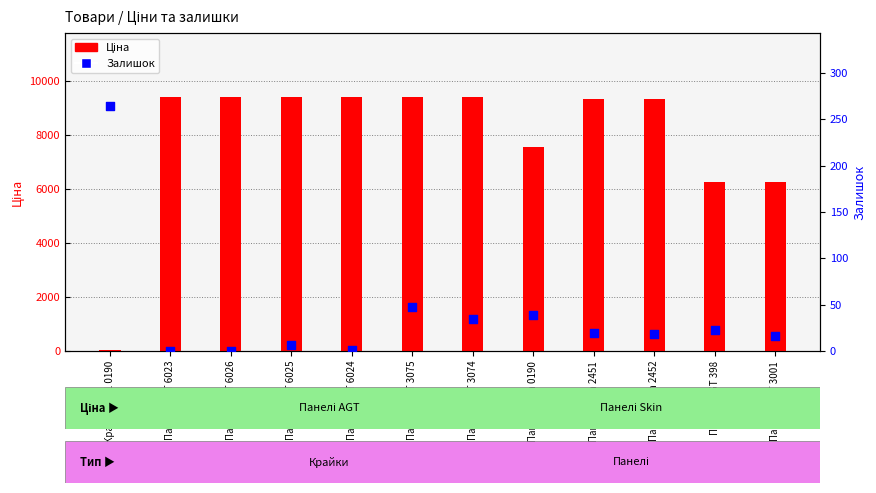

Which series has the widest spread of Y values?

Ціна